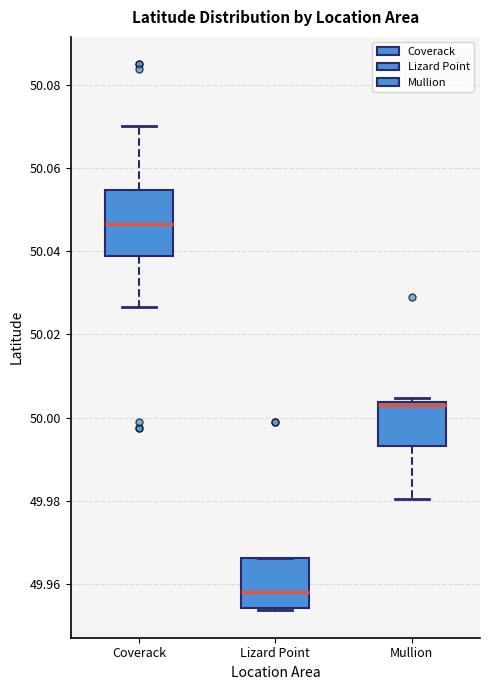

Which box is the tallest, from its lower edge to its upper edge?

Coverack